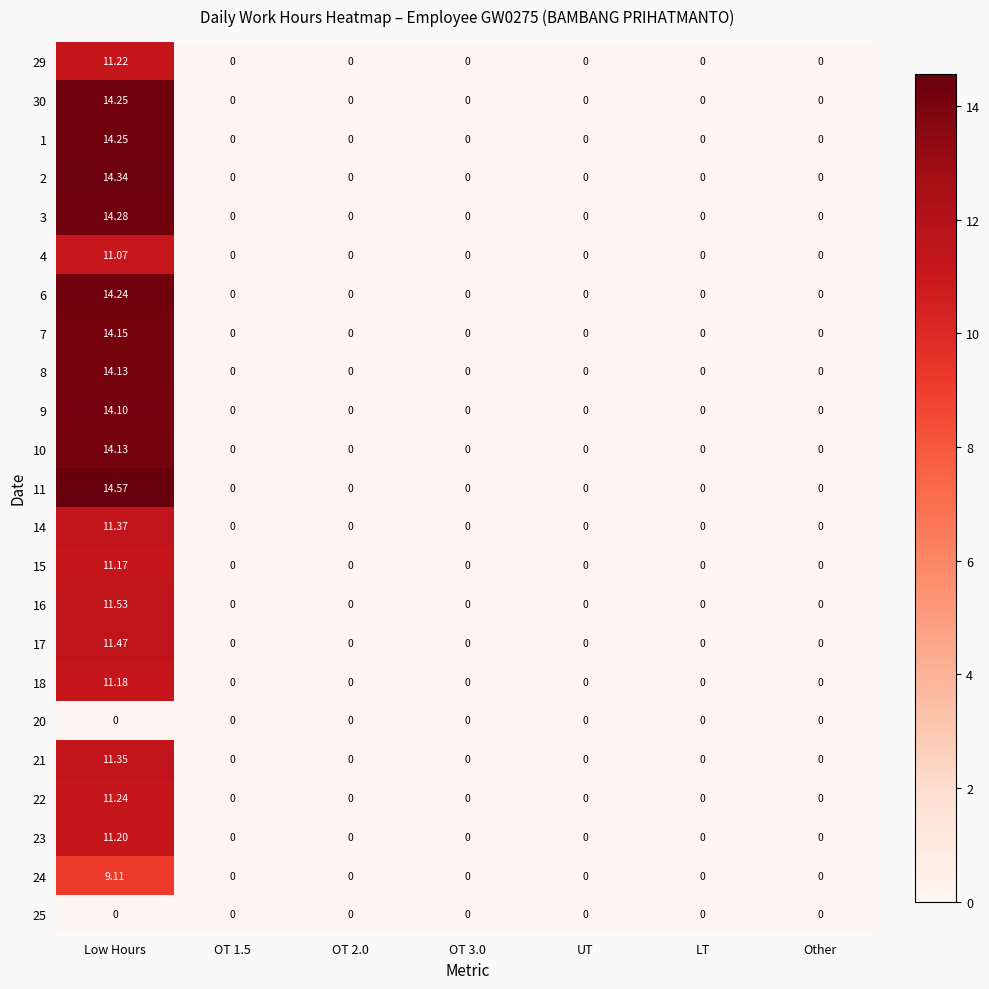

How many distinct data groups are displayed?

23